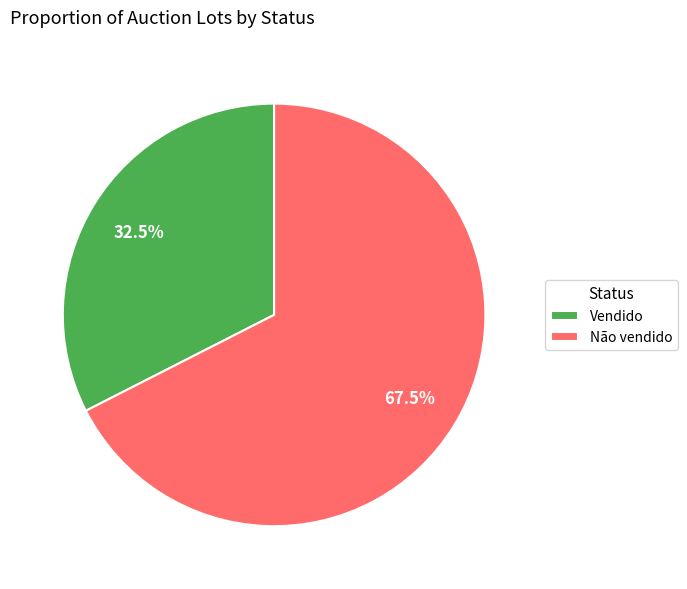

Approximately how many times larger is the value at Vendido compared to Não vendido?

0.5